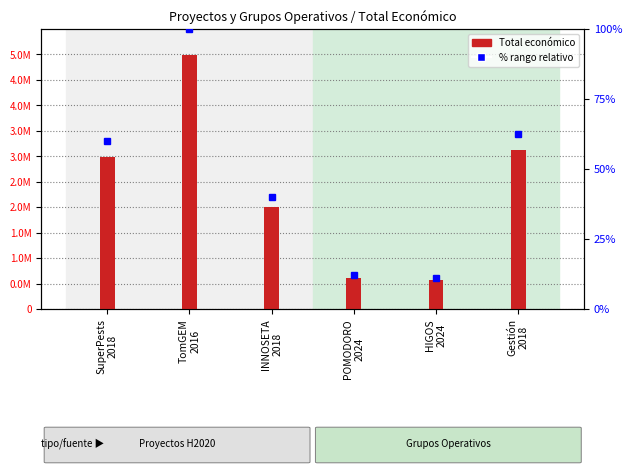

What is the value of the 5th bar from the left?

560529